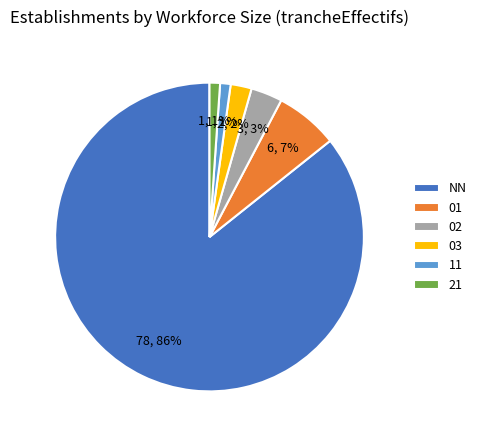

Does 11 represent more than half of the total?

No